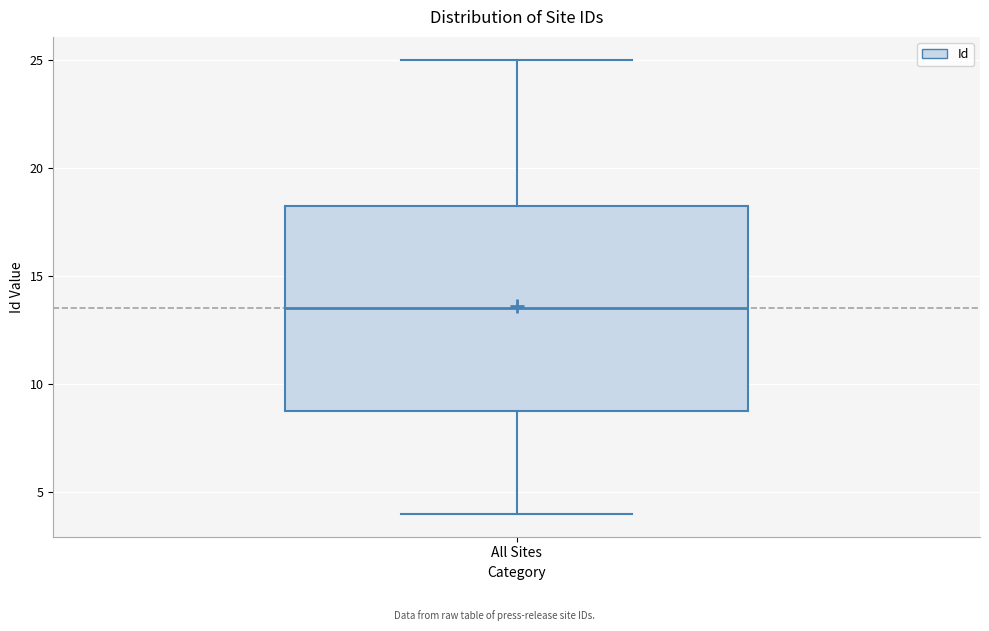

Read this box plot against the y-axis: the position of the median line, the range covered by the box, and the ends of both whiskers. The values are not printed on the chart, so give them approximately, as read against the axis.

median 13.5, box 9.0 to 18.5, whiskers 4.0 to 25.0